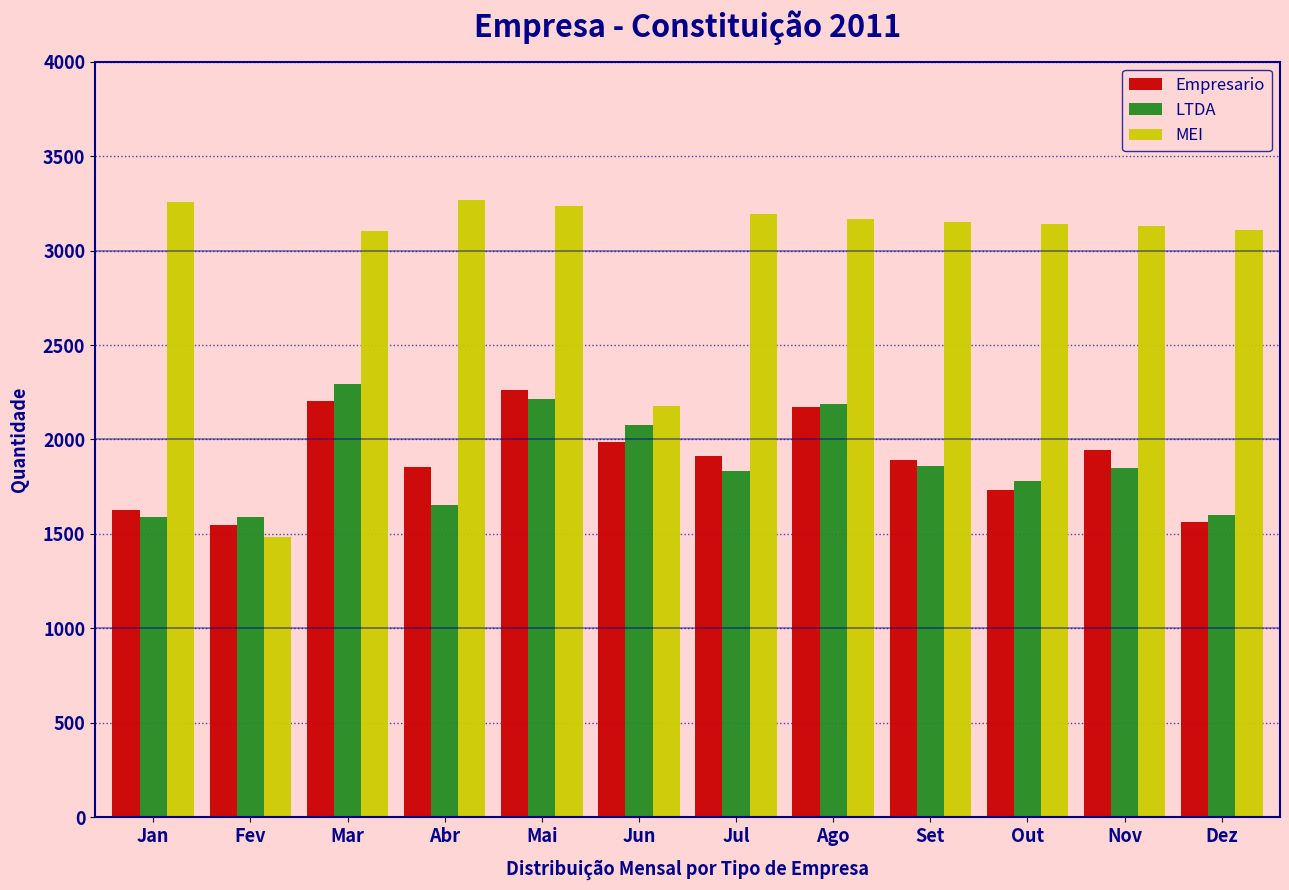

What is the difference between the MEI values at Abr and Set?

119